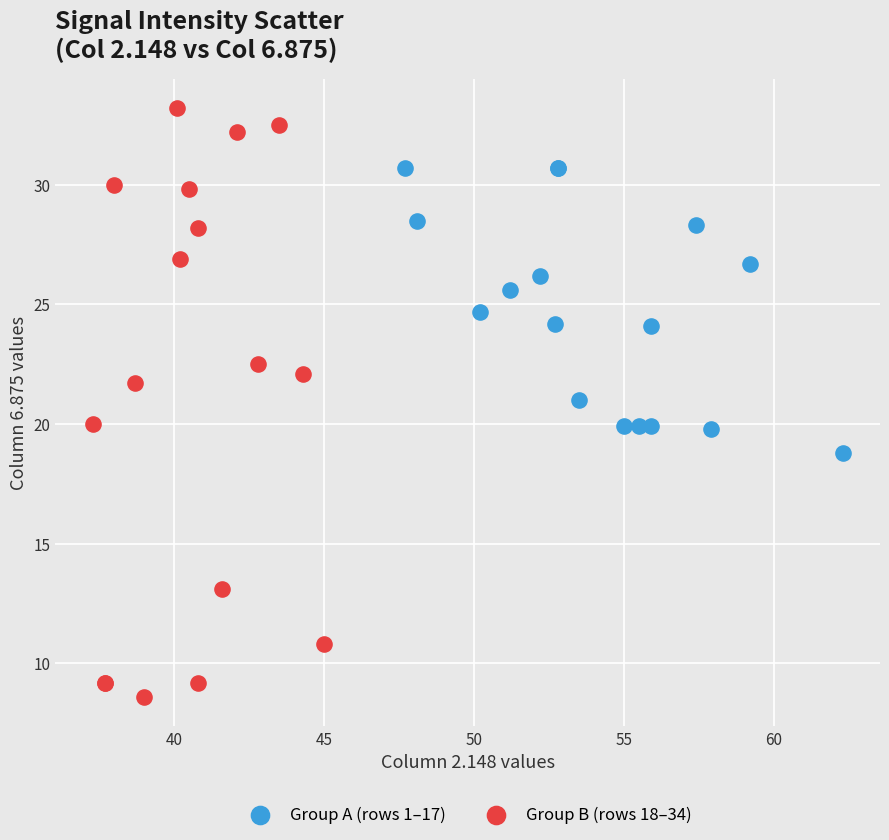

Which series reaches the minimum Y coordinate?

Group B (rows 18–34)